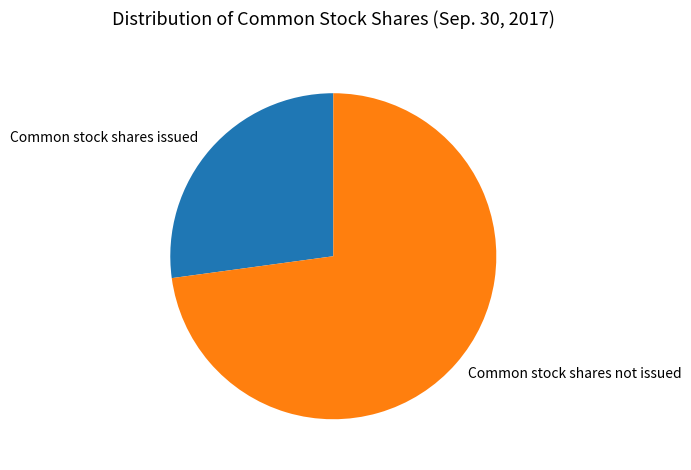

How many slices are in this pie chart?

2